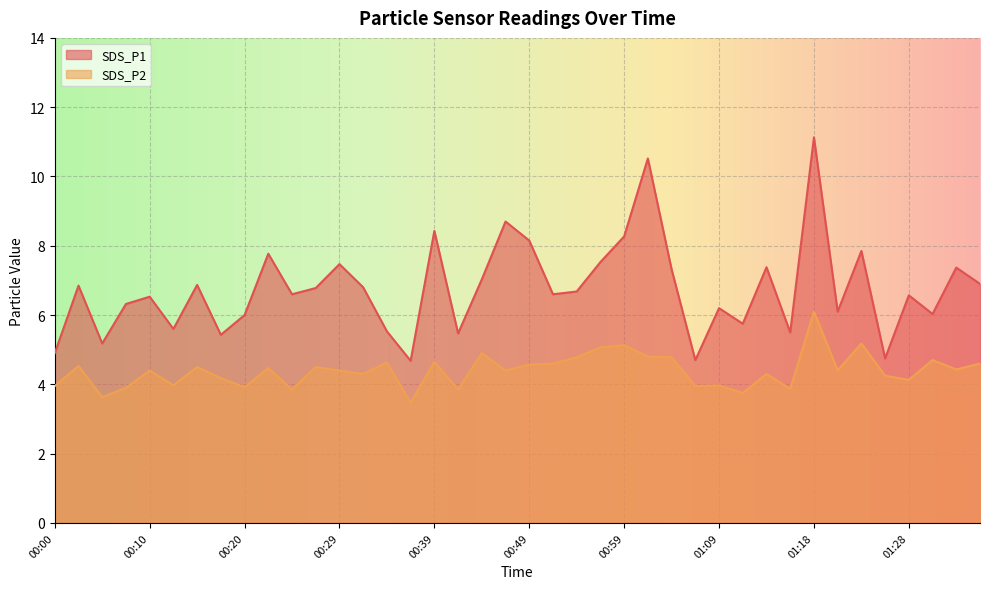

Where does the SDS_P1 series first go above 6?

00:02